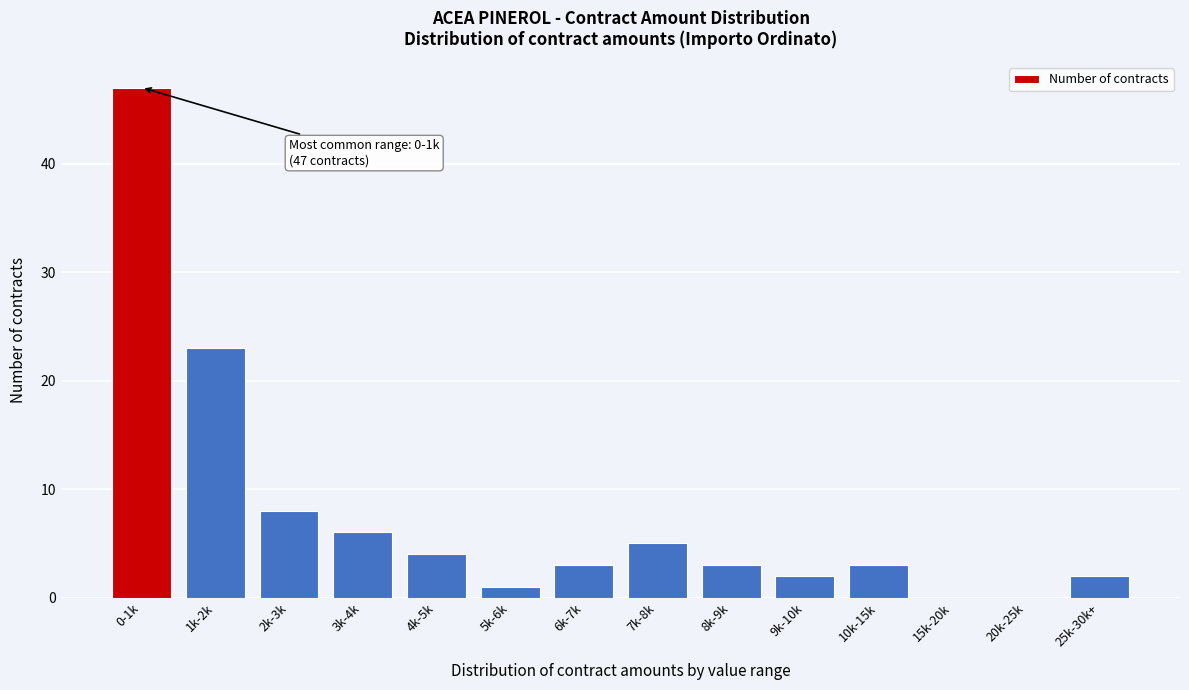

Reading left to right, what are all the values shown in this chart?

0-1k=47	1k-2k=23	2k-3k=8	3k-4k=6	4k-5k=4	5k-6k=1	6k-7k=3	7k-8k=5	8k-9k=3	9k-10k=2	10k-15k=3	15k-20k=0	20k-25k=0	25k-30k+=2